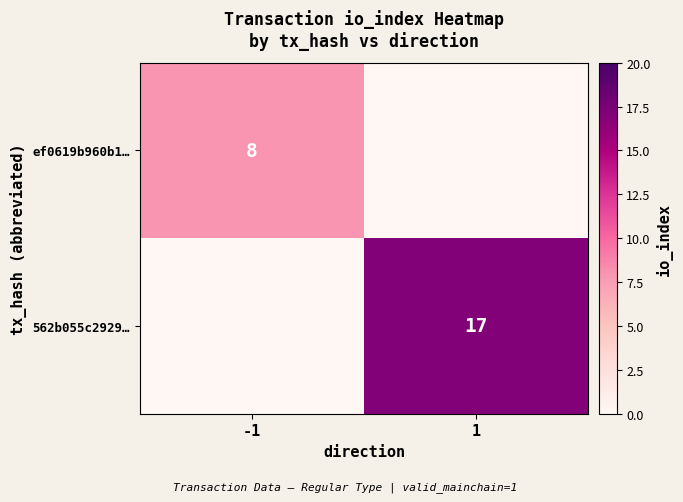

The value of 562b055c2929… at 1 is 17. True or false?

True